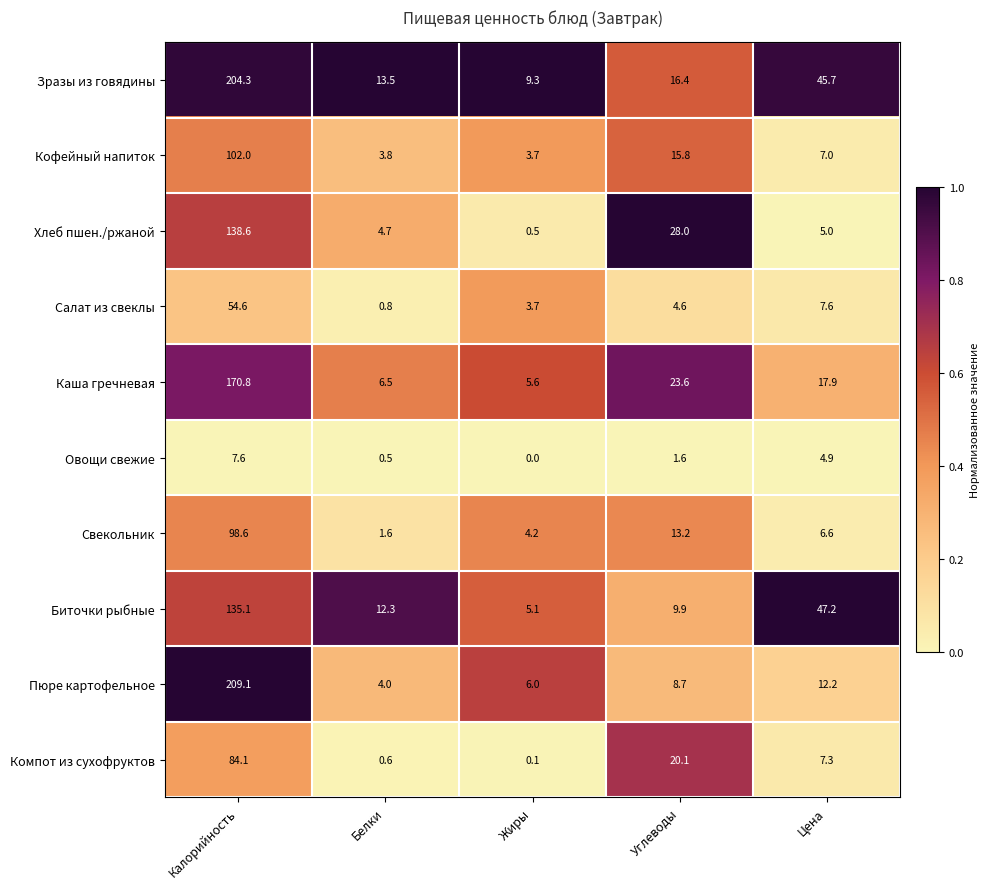

How many data points does each series have?

5